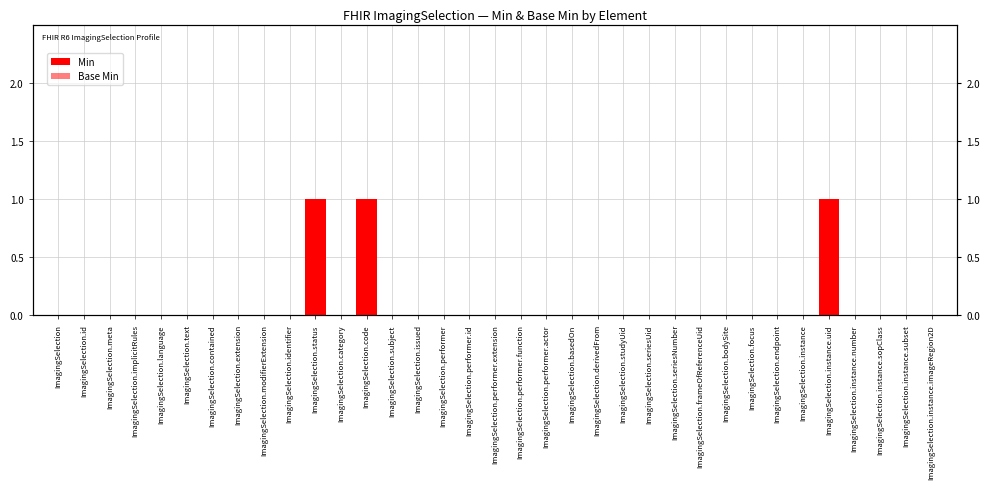

How many series are shown in this chart?

2